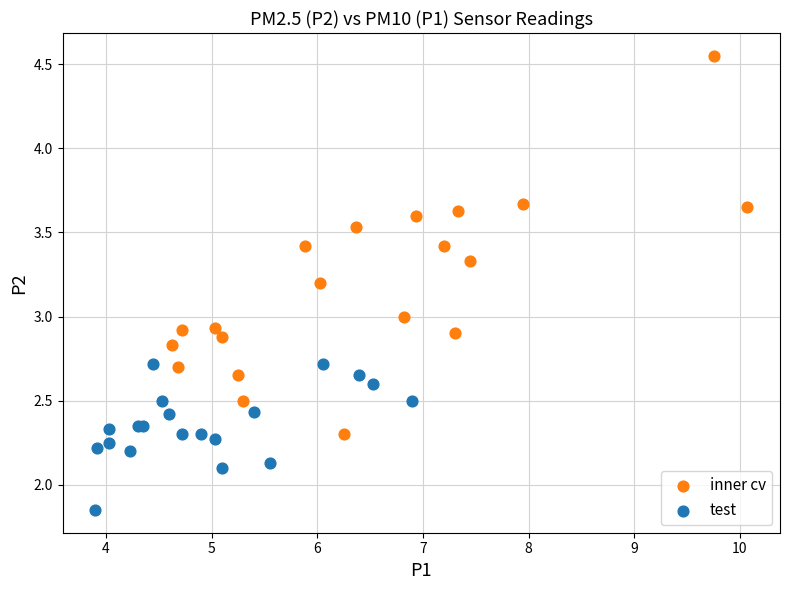

Which series contains the lowest Y value?

test